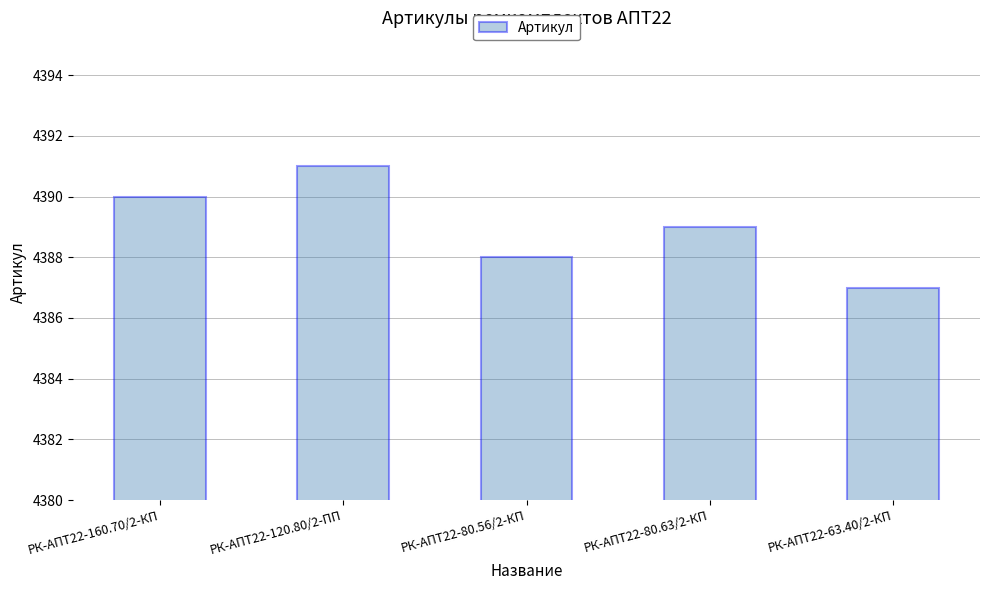

Is it true that the value at РК-АПТ22-63.40/2-КП is 4387?

True